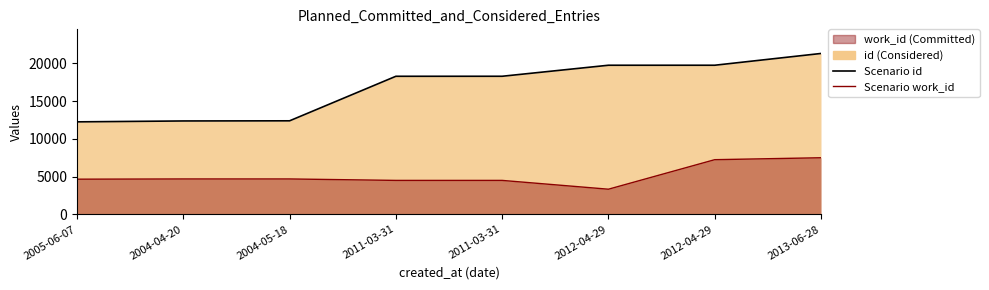

What is the greatest value displayed?

21292